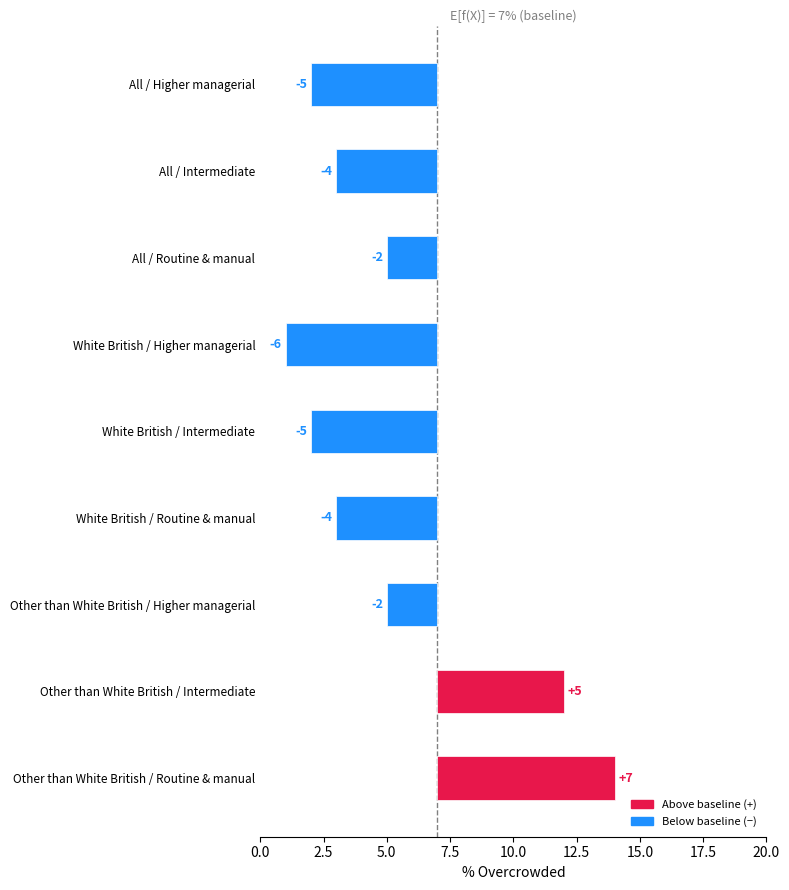

List the labels in order of value, largest first.

Other than White British / Routine & manual, Other than White British / Intermediate, All / Routine & manual, Other than White British / Higher managerial, All / Intermediate, White British / Routine & manual, All / Higher managerial, White British / Intermediate, White British / Higher managerial